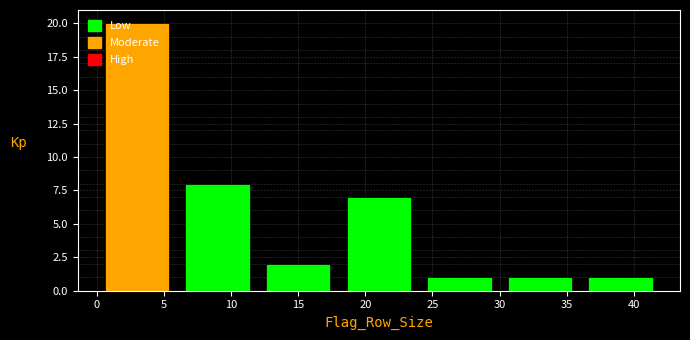

Reading left to right, transcribe this chart: for each bar, give the range it covers on the x-axis and its height. The values are not printed on the chart, so give them approximately, as read against the axis.

0 to 6: 20
6 to 12: 8
12 to 18: 2
18 to 24: 7
24 to 30: 1
30 to 36: 1
36 to 42: 1